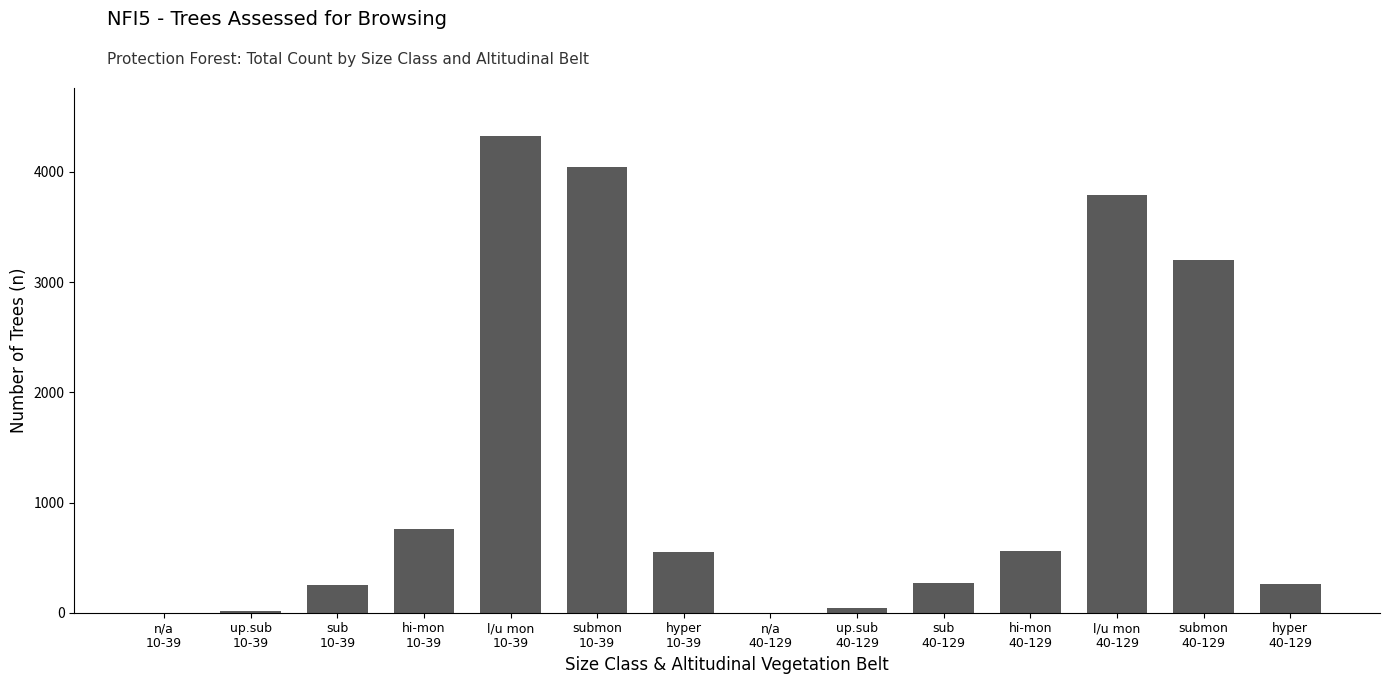

What value does the data have at hyper
40-129, to the nearest 100?

300